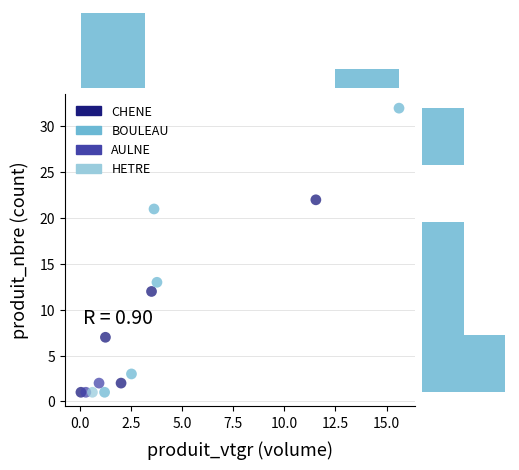

Which series contains the highest Y value?

BOULEAU